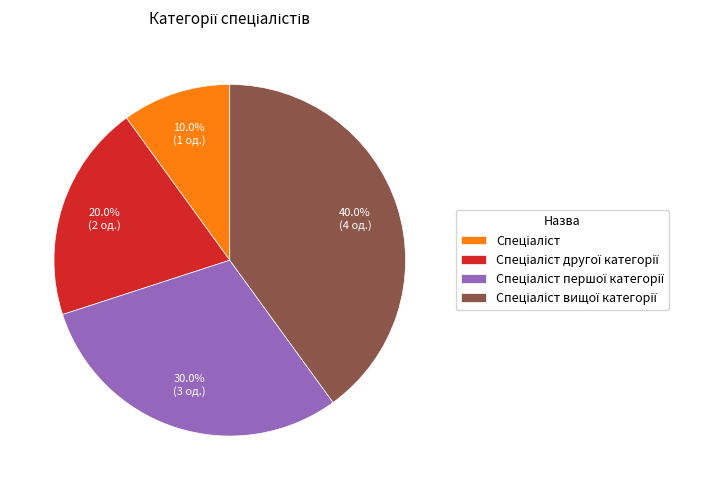

Is there a majority slice in this chart?

No